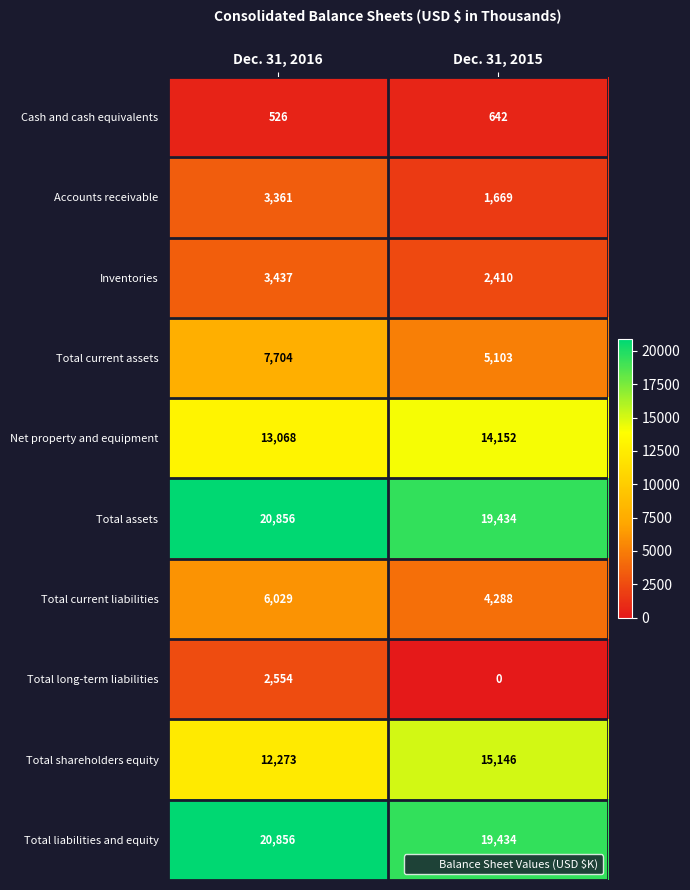

The value of Total current assets at Dec. 31, 2015 is 8160. True or false?

False